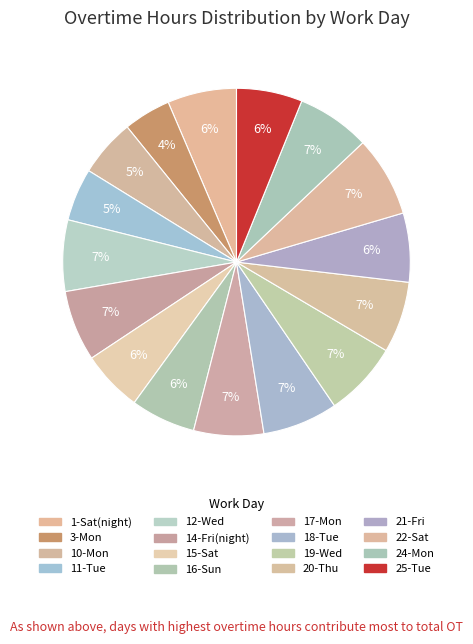

What is the ratio of the value at 17-Mon to the value at 11-Tue?

1.3